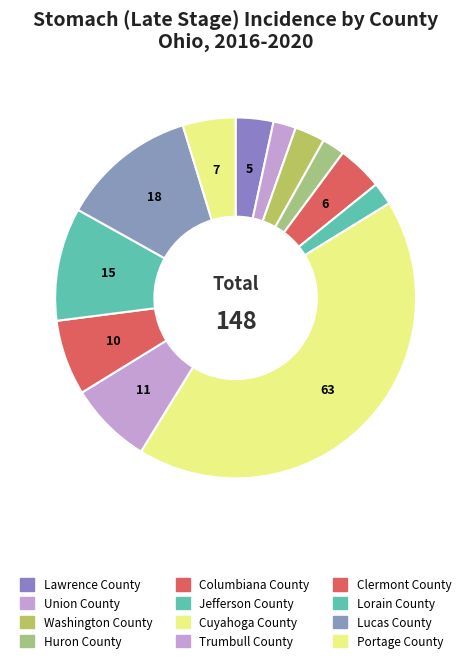

How many segments does this pie chart have?

12